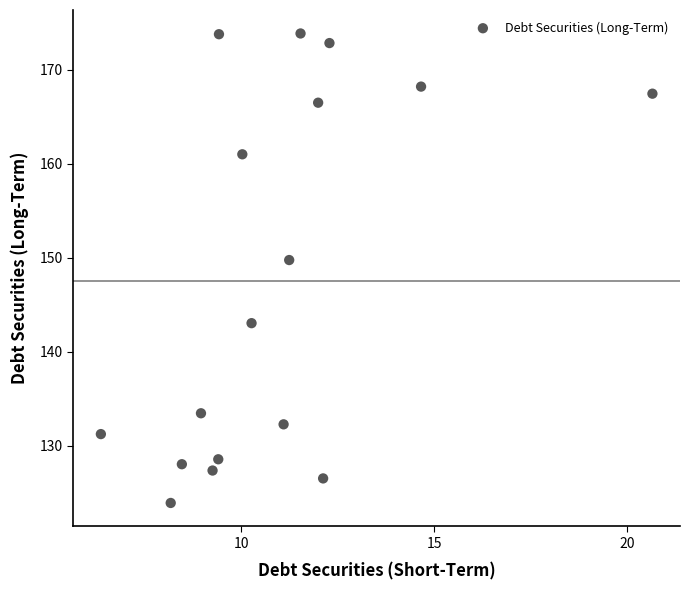

What is the range of X values (max minus min)?

14.3